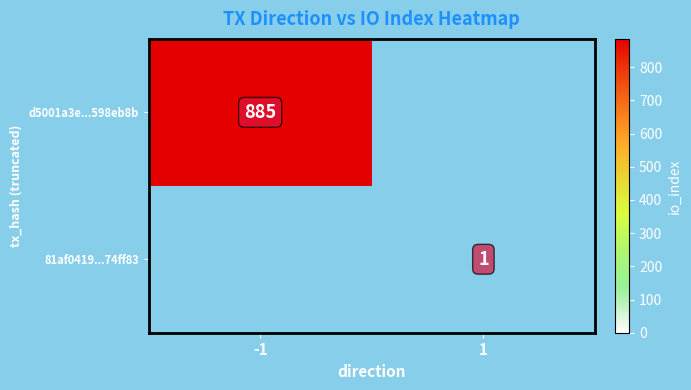

What is the spread (max minus min) of values at 1?

1